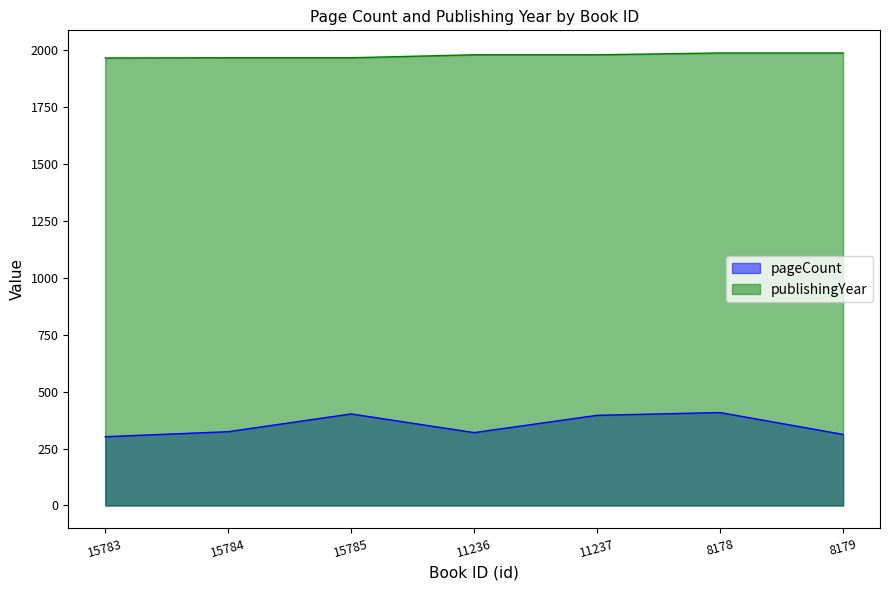

What is the lowest value of the pageCount series?

302